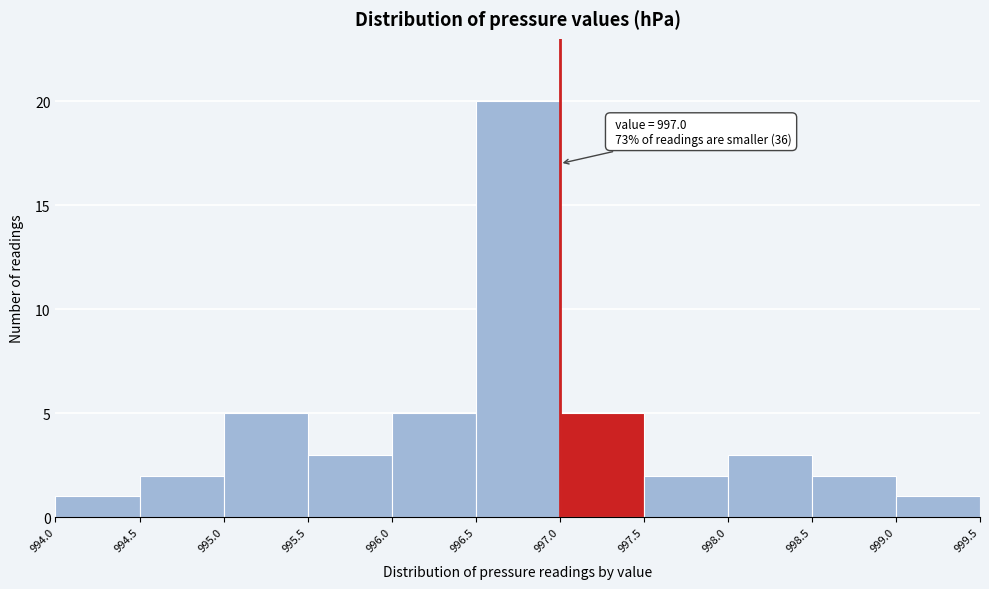

Which range on the x-axis has the tallest bar?

996.5 to 997.0